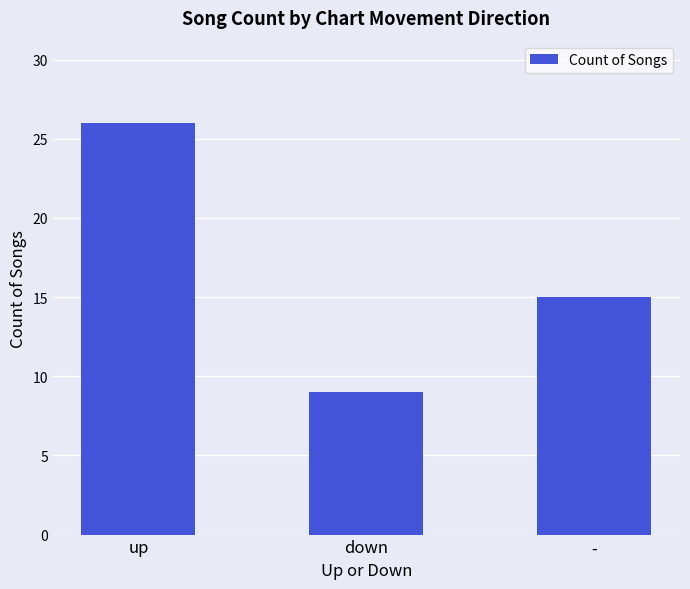

What position from the right is -?

1